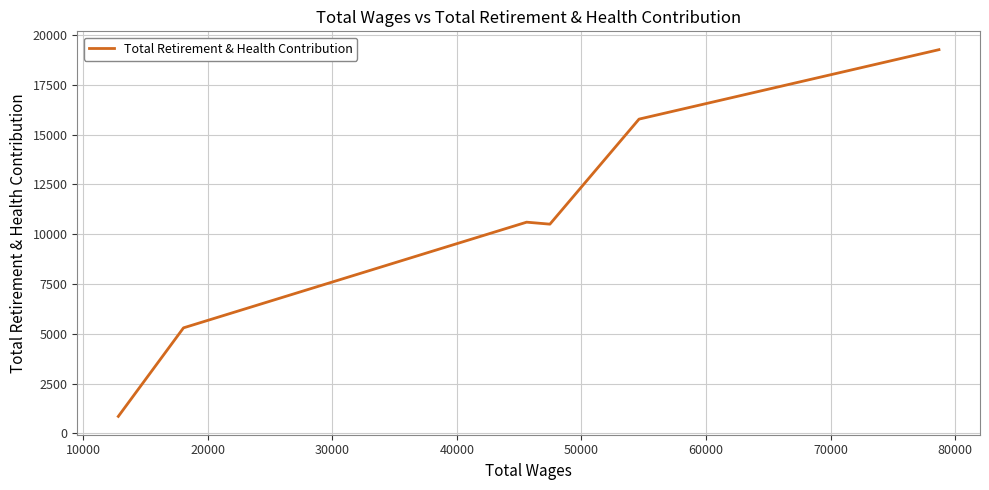

What is the average value?

10386